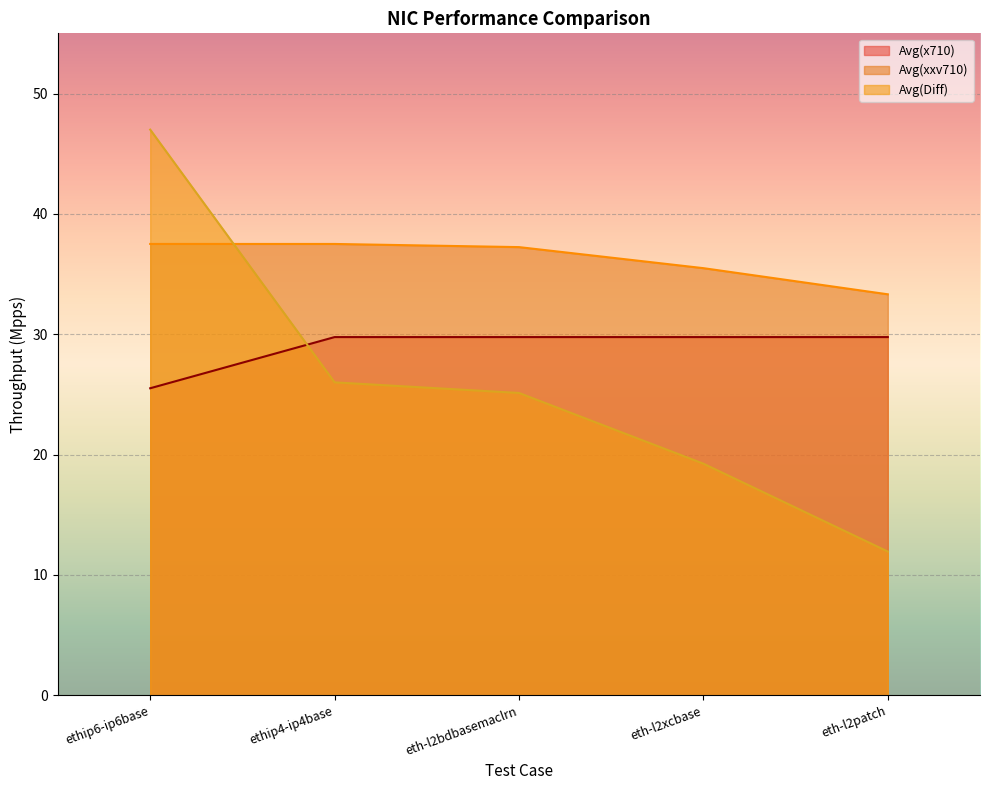

The Avg(x710) series shows 12.3 at ethip6-ip6base. True or false?

False